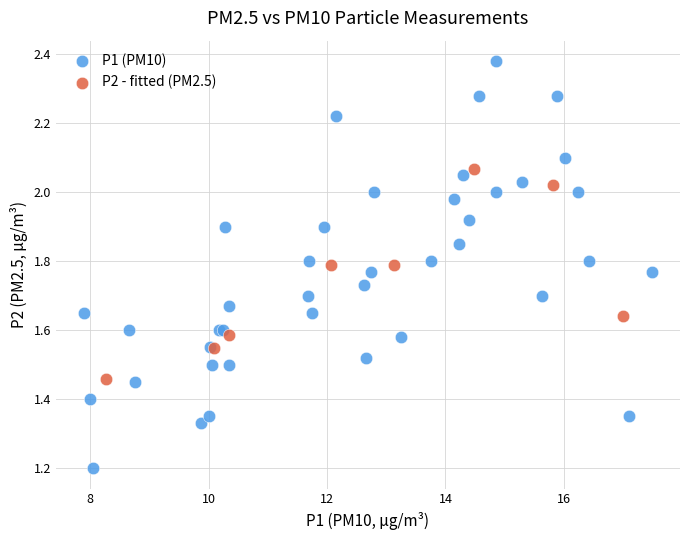

Which series reaches the maximum Y coordinate?

P1 (PM10)